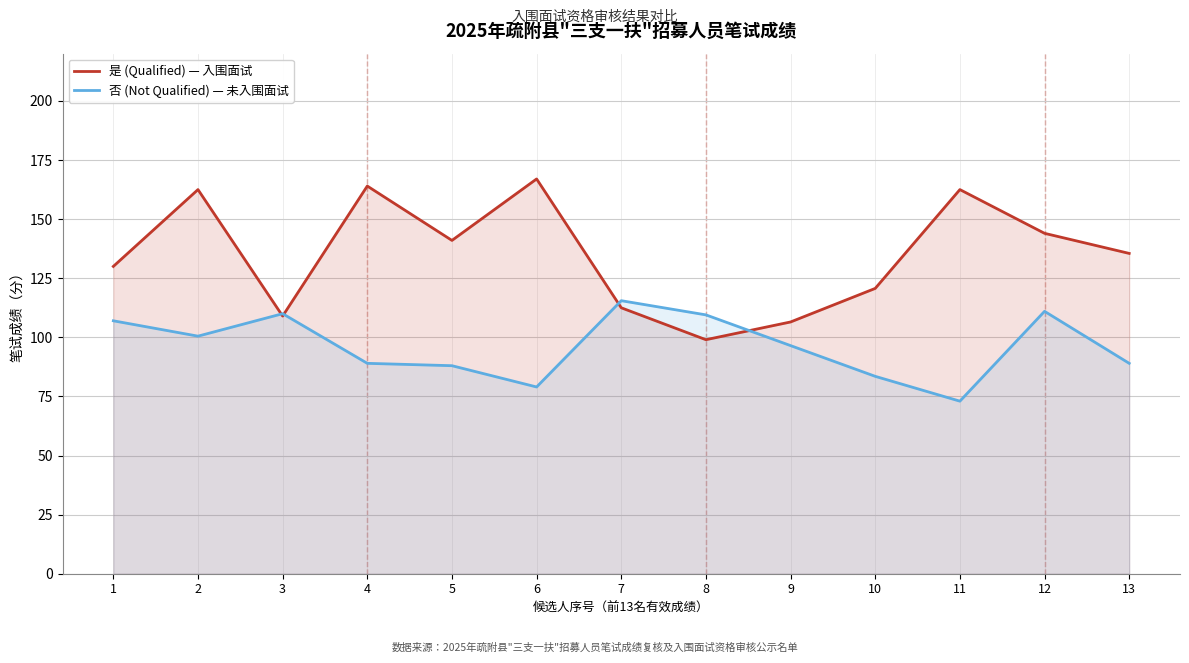

Which label corresponds to the smallest value in the chart?

11